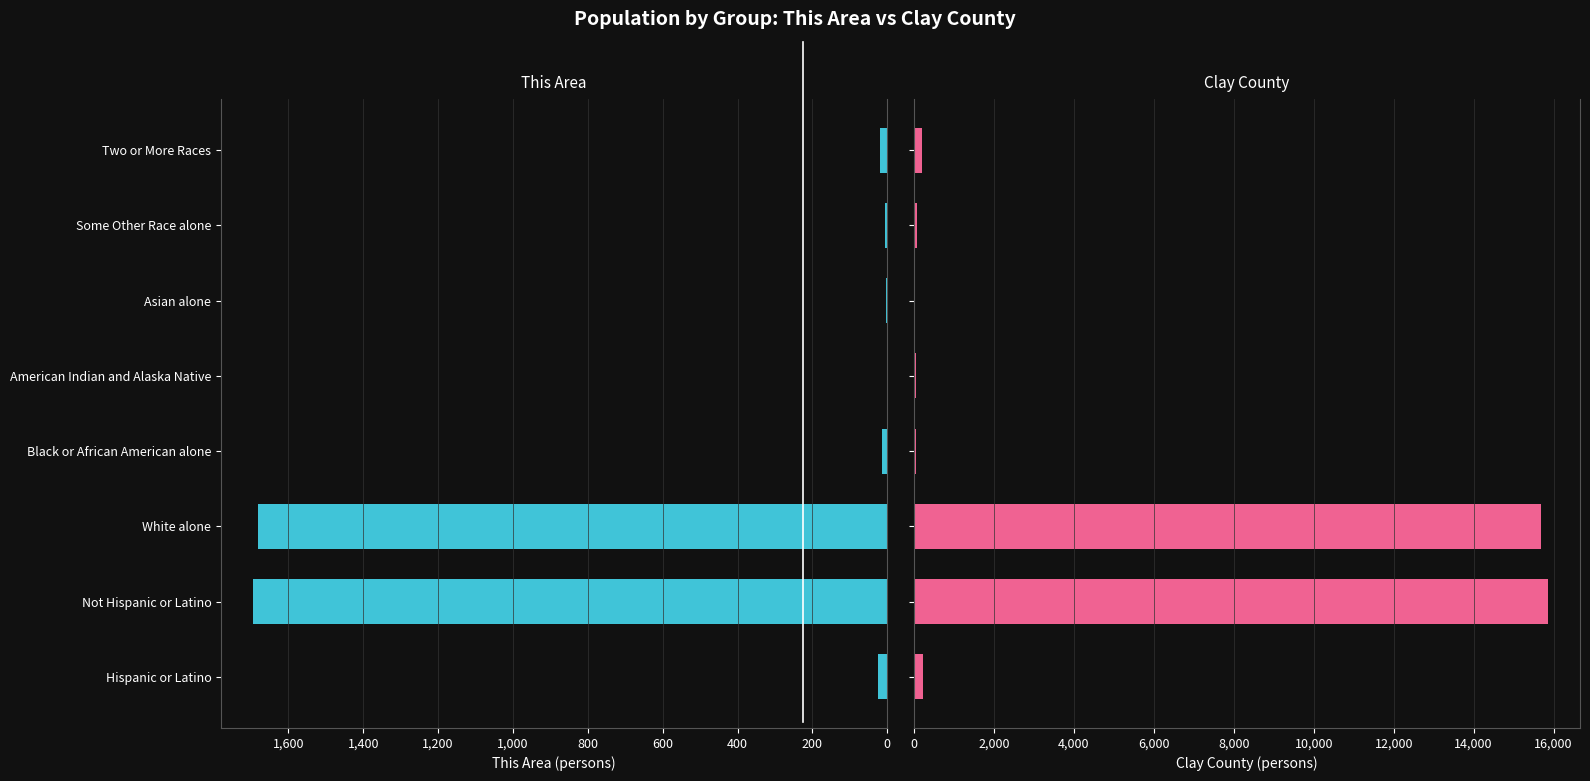

Between Hispanic or Latino and Some Other Race alone, which series saw the biggest shift?

Clay County